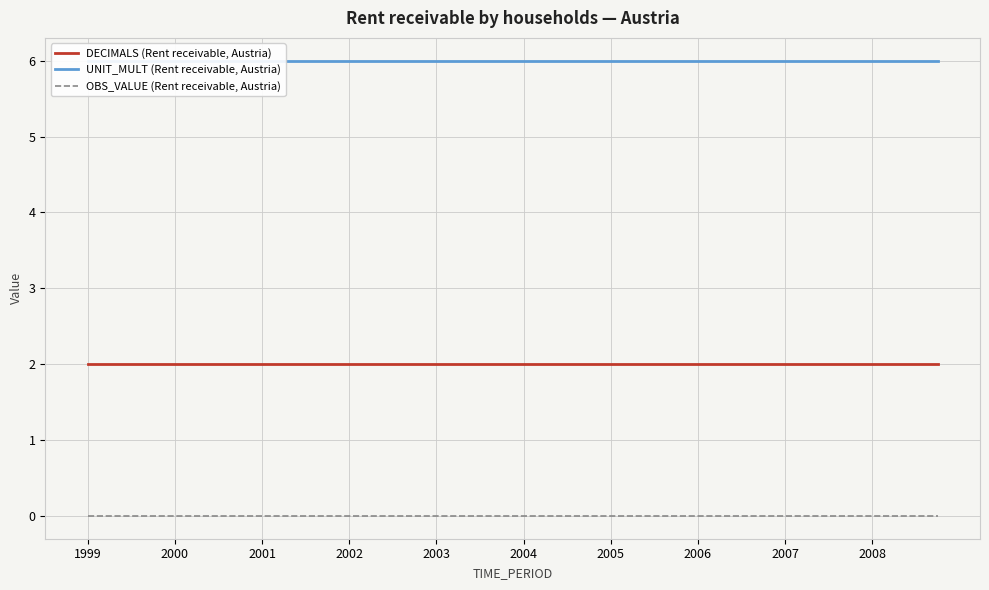

What is the sum of the UNIT_MULT (Rent receivable, Austria) values at 14 and 19?

12